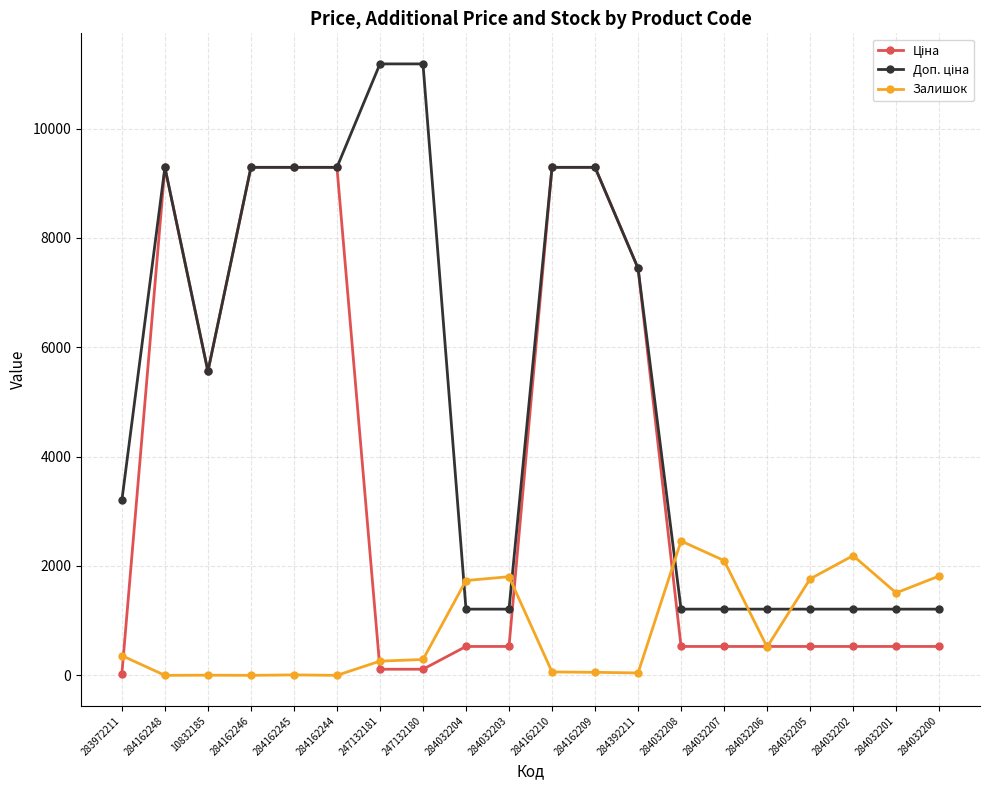

Which category has the highest value in the Залишок series?

284032208